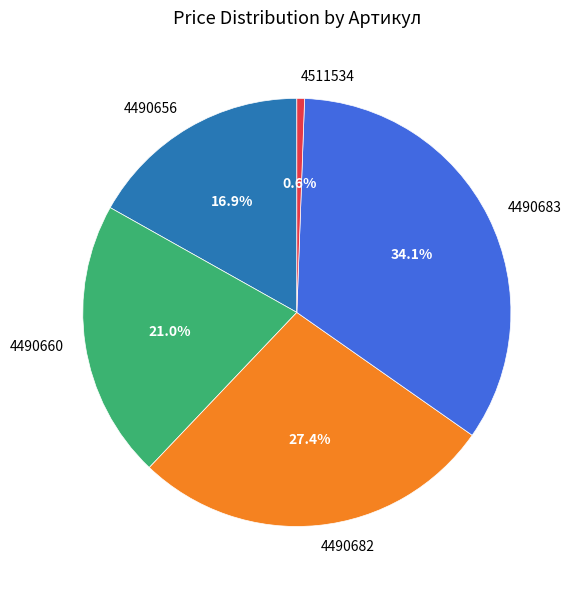

Is it true that 4490682 is 27% of the pie?

True